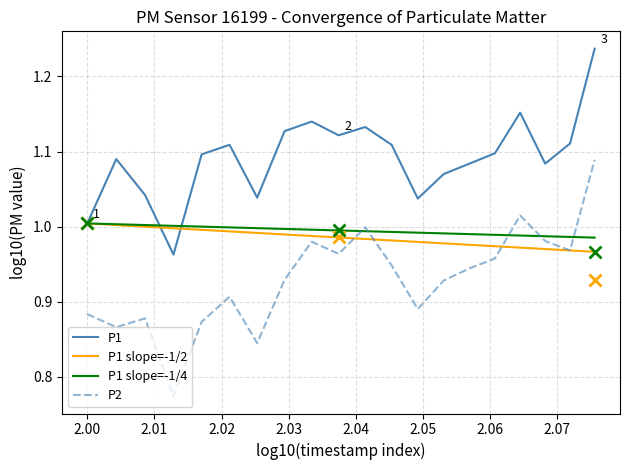

True or false: P1 has more than 1 interior local peaks.

True